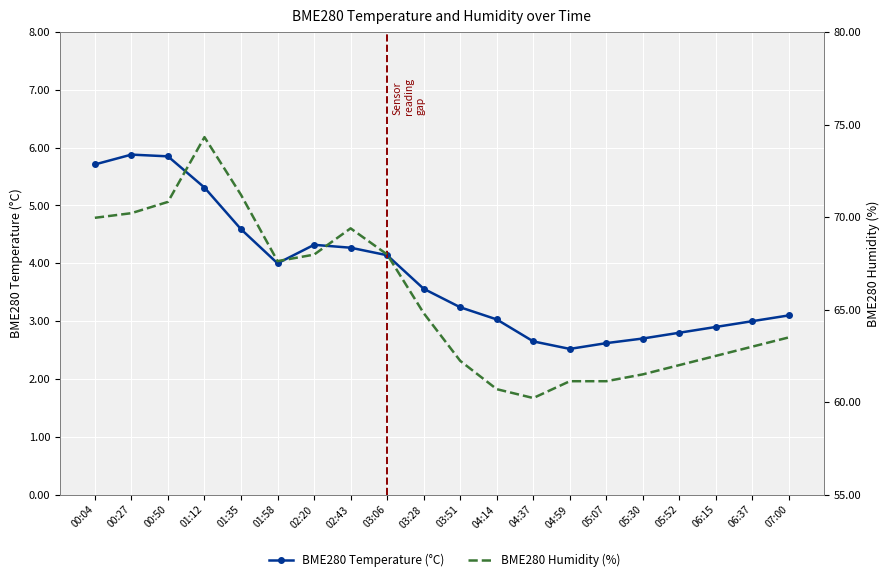

List the series in order of their peak value, lowest first.

BME280 Temperature (°C), BME280 Humidity (%)